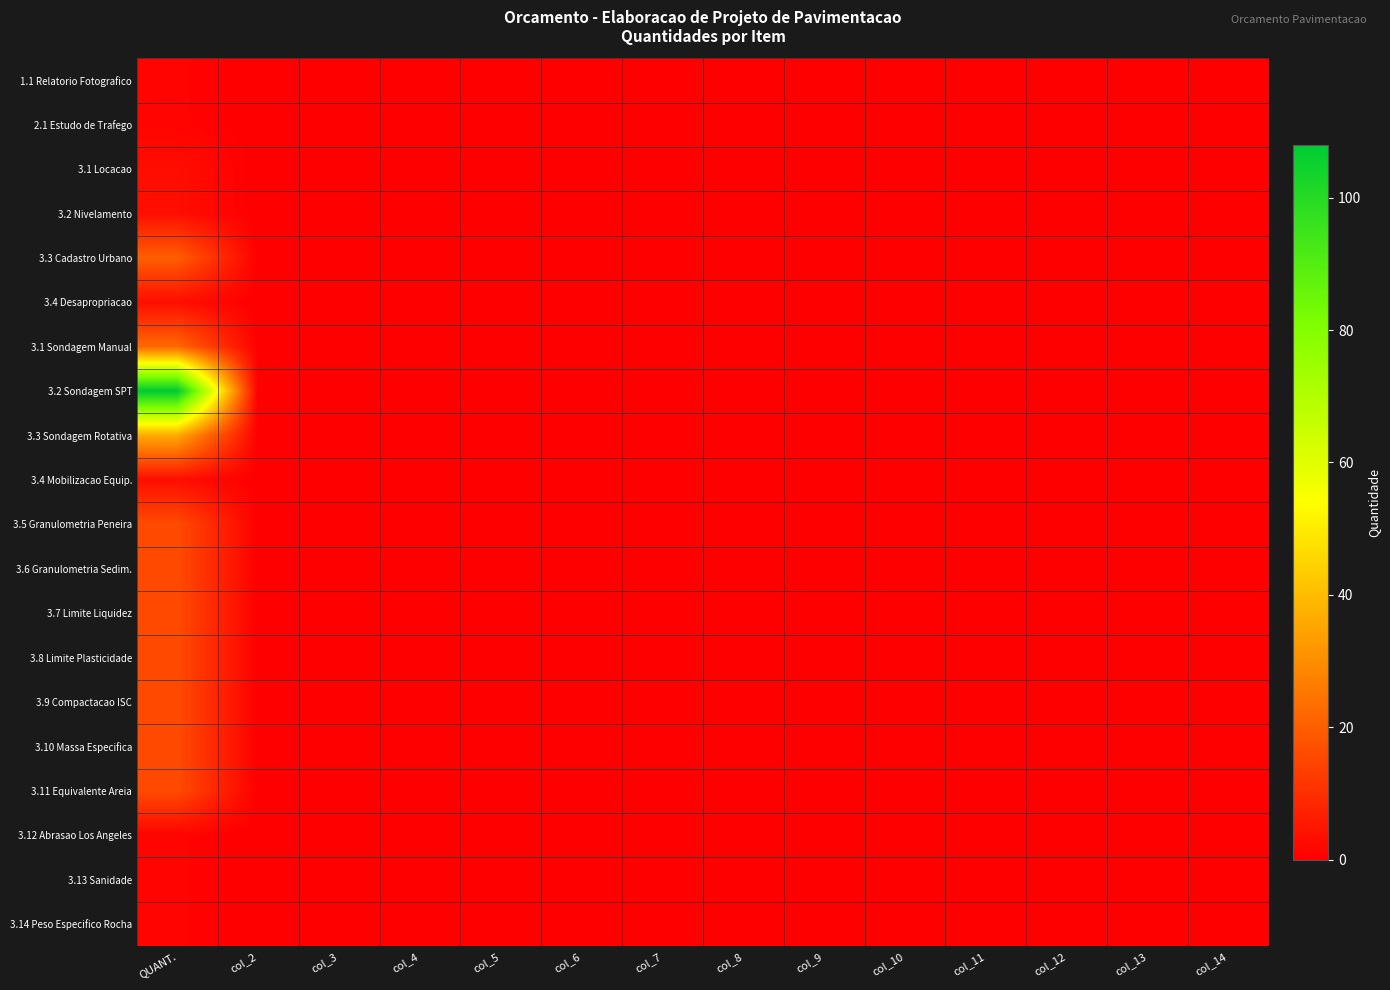

Reading left to right, what are all the values shown in this chart?

1.1 Relatorio Fotografico: QUANT.=1	col_2=0	col_3=0	col_4=0	col_5=0	col_6=0	col_7=0	col_8=0	col_9=0	col_10=0	col_11=0	col_12=0	col_13=0	col_14=0
2.1 Estudo de Trafego: QUANT.=1	col_2=0	col_3=0	col_4=0	col_5=0	col_6=0	col_7=0	col_8=0	col_9=0	col_10=0	col_11=0	col_12=0	col_13=0	col_14=0
3.1 Locacao: QUANT.=3	col_2=0	col_3=0	col_4=0	col_5=0	col_6=0	col_7=0	col_8=0	col_9=0	col_10=0	col_11=0	col_12=0	col_13=0	col_14=0
3.2 Nivelamento: QUANT.=3	col_2=0	col_3=0	col_4=0	col_5=0	col_6=0	col_7=0	col_8=0	col_9=0	col_10=0	col_11=0	col_12=0	col_13=0	col_14=0
3.3 Cadastro Urbano: QUANT.=20	col_2=0	col_3=0	col_4=0	col_5=0	col_6=0	col_7=0	col_8=0	col_9=0	col_10=0	col_11=0	col_12=0	col_13=0	col_14=0
3.4 Desapropriacao: QUANT.=3	col_2=0	col_3=0	col_4=0	col_5=0	col_6=0	col_7=0	col_8=0	col_9=0	col_10=0	col_11=0	col_12=0	col_13=0	col_14=0
3.1 Sondagem Manual: QUANT.=22	col_2=0	col_3=0	col_4=0	col_5=0	col_6=0	col_7=0	col_8=0	col_9=0	col_10=0	col_11=0	col_12=0	col_13=0	col_14=0
3.2 Sondagem SPT: QUANT.=108	col_2=0	col_3=0	col_4=0	col_5=0	col_6=0	col_7=0	col_8=0	col_9=0	col_10=0	col_11=0	col_12=0	col_13=0	col_14=0
3.3 Sondagem Rotativa: QUANT.=36	col_2=0	col_3=0	col_4=0	col_5=0	col_6=0	col_7=0	col_8=0	col_9=0	col_10=0	col_11=0	col_12=0	col_13=0	col_14=0
3.4 Mobilizacao Equip.: QUANT.=3	col_2=0	col_3=0	col_4=0	col_5=0	col_6=0	col_7=0	col_8=0	col_9=0	col_10=0	col_11=0	col_12=0	col_13=0	col_14=0
3.5 Granulometria Peneira: QUANT.=16	col_2=0	col_3=0	col_4=0	col_5=0	col_6=0	col_7=0	col_8=0	col_9=0	col_10=0	col_11=0	col_12=0	col_13=0	col_14=0
3.6 Granulometria Sedim.: QUANT.=16	col_2=0	col_3=0	col_4=0	col_5=0	col_6=0	col_7=0	col_8=0	col_9=0	col_10=0	col_11=0	col_12=0	col_13=0	col_14=0
3.7 Limite Liquidez: QUANT.=16	col_2=0	col_3=0	col_4=0	col_5=0	col_6=0	col_7=0	col_8=0	col_9=0	col_10=0	col_11=0	col_12=0	col_13=0	col_14=0
3.8 Limite Plasticidade: QUANT.=16	col_2=0	col_3=0	col_4=0	col_5=0	col_6=0	col_7=0	col_8=0	col_9=0	col_10=0	col_11=0	col_12=0	col_13=0	col_14=0
3.9 Compactacao ISC: QUANT.=16	col_2=0	col_3=0	col_4=0	col_5=0	col_6=0	col_7=0	col_8=0	col_9=0	col_10=0	col_11=0	col_12=0	col_13=0	col_14=0
3.10 Massa Especifica: QUANT.=16	col_2=0	col_3=0	col_4=0	col_5=0	col_6=0	col_7=0	col_8=0	col_9=0	col_10=0	col_11=0	col_12=0	col_13=0	col_14=0
3.11 Equivalente Areia: QUANT.=16	col_2=0	col_3=0	col_4=0	col_5=0	col_6=0	col_7=0	col_8=0	col_9=0	col_10=0	col_11=0	col_12=0	col_13=0	col_14=0
3.12 Abrasao Los Angeles: QUANT.=1	col_2=0	col_3=0	col_4=0	col_5=0	col_6=0	col_7=0	col_8=0	col_9=0	col_10=0	col_11=0	col_12=0	col_13=0	col_14=0
3.13 Sanidade: QUANT.=1	col_2=0	col_3=0	col_4=0	col_5=0	col_6=0	col_7=0	col_8=0	col_9=0	col_10=0	col_11=0	col_12=0	col_13=0	col_14=0
3.14 Peso Especifico Rocha: QUANT.=1	col_2=0	col_3=0	col_4=0	col_5=0	col_6=0	col_7=0	col_8=0	col_9=0	col_10=0	col_11=0	col_12=0	col_13=0	col_14=0